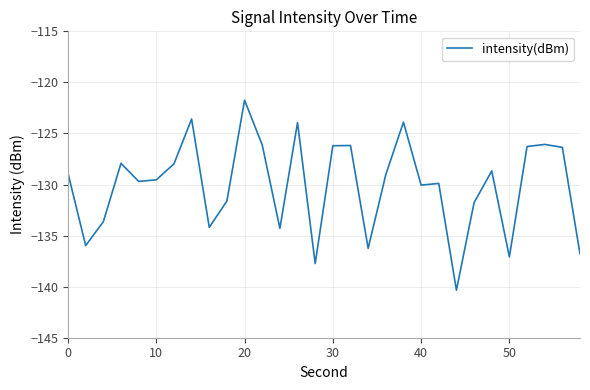

What is the maximum value shown in the chart?

-121.7